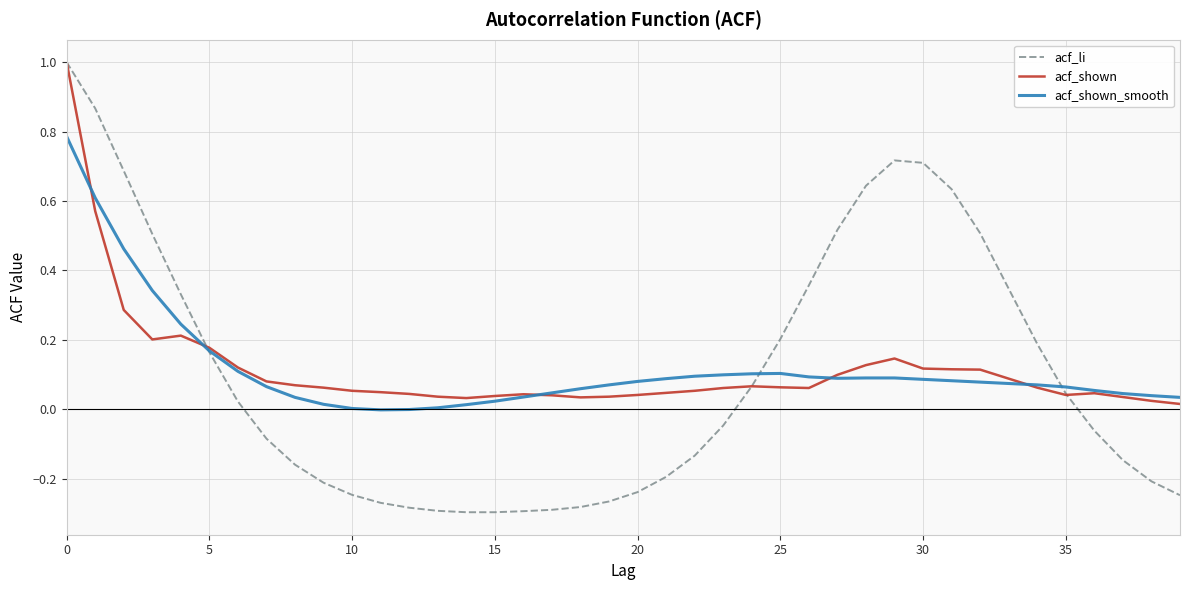

Which series has the largest range (max minus min)?

acf_li